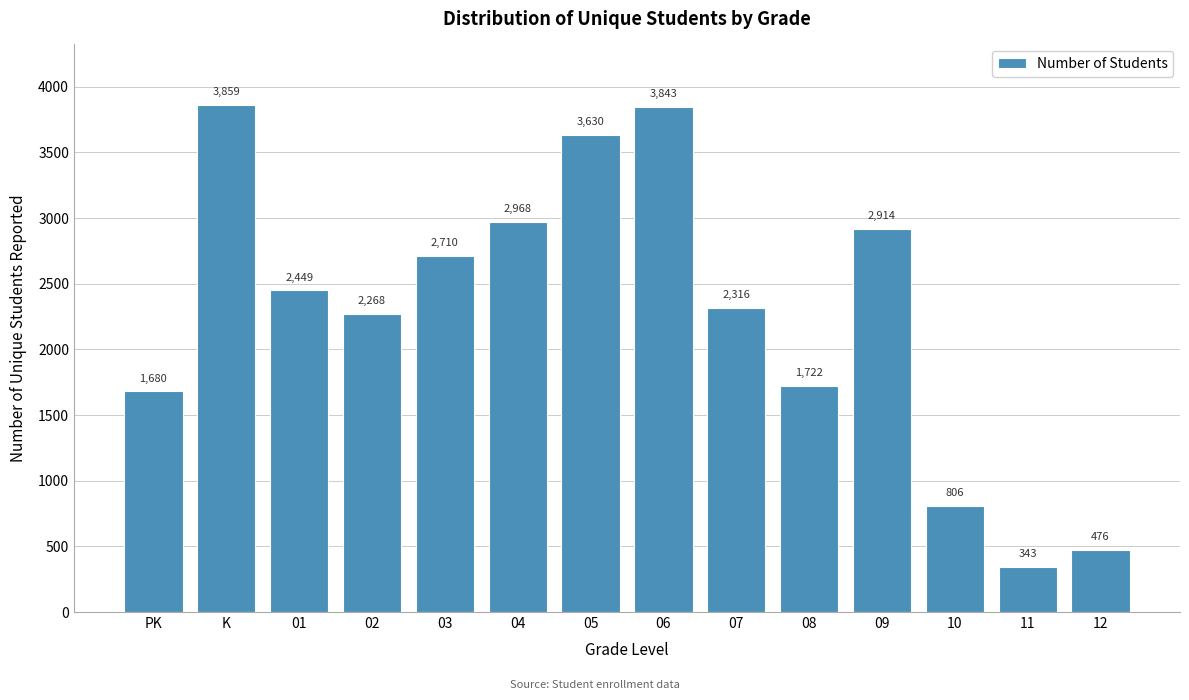

Reading right to left, list all the values displayed in this chart.

12=476	11=343	10=806	09=2914	08=1722	07=2316	06=3843	05=3630	04=2968	03=2710	02=2268	01=2449	K=3859	PK=1680